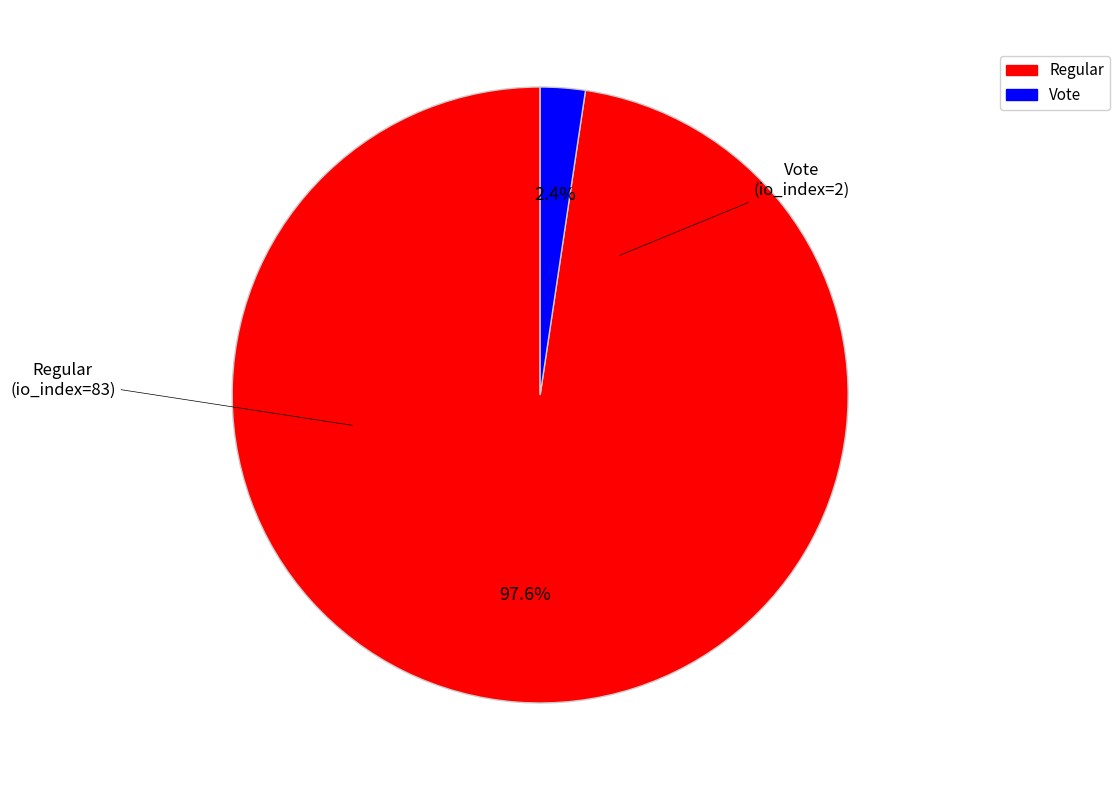

True or false: Vote accounts for 2% of the total.

True